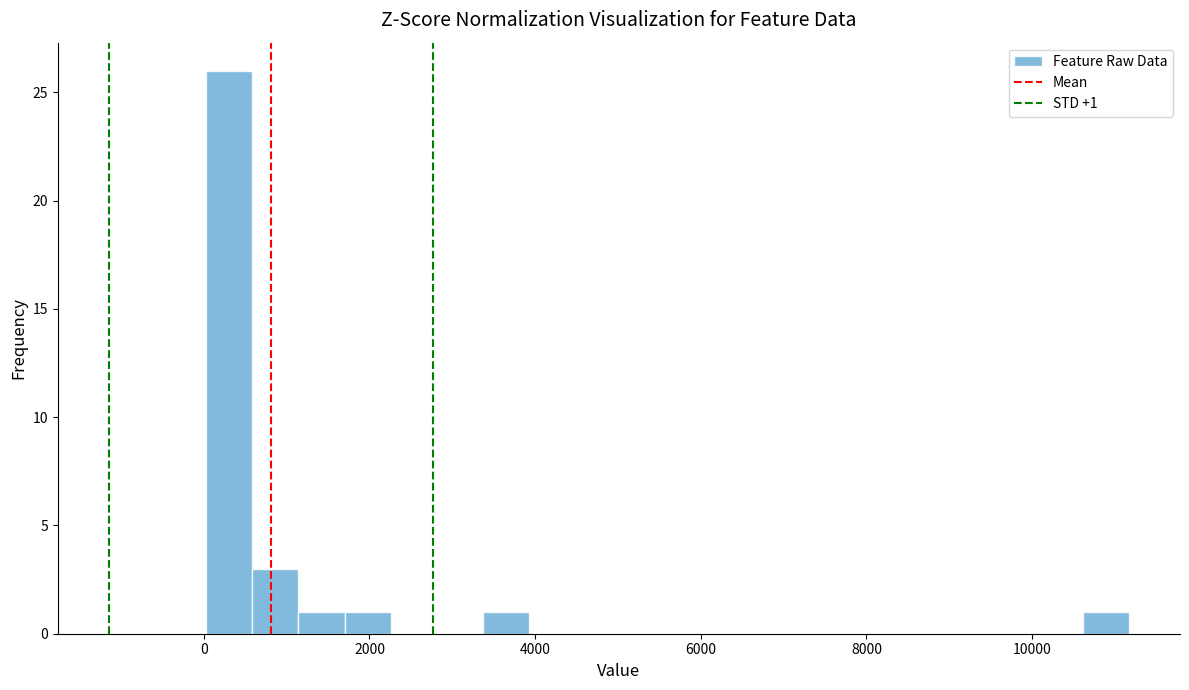

Around what value on the x-axis is the tallest bar? Give the approximate position of its centre, as read against the axis.

400